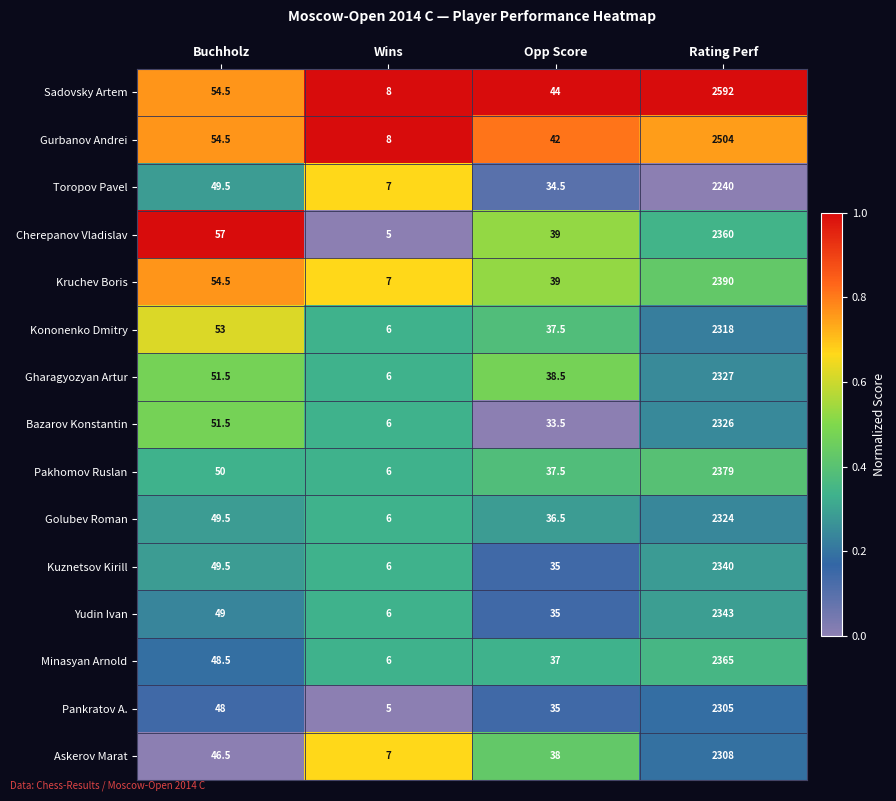

What is the sum of the Sadovsky Artem values at Buchholz and Rating Perf?

2646.5